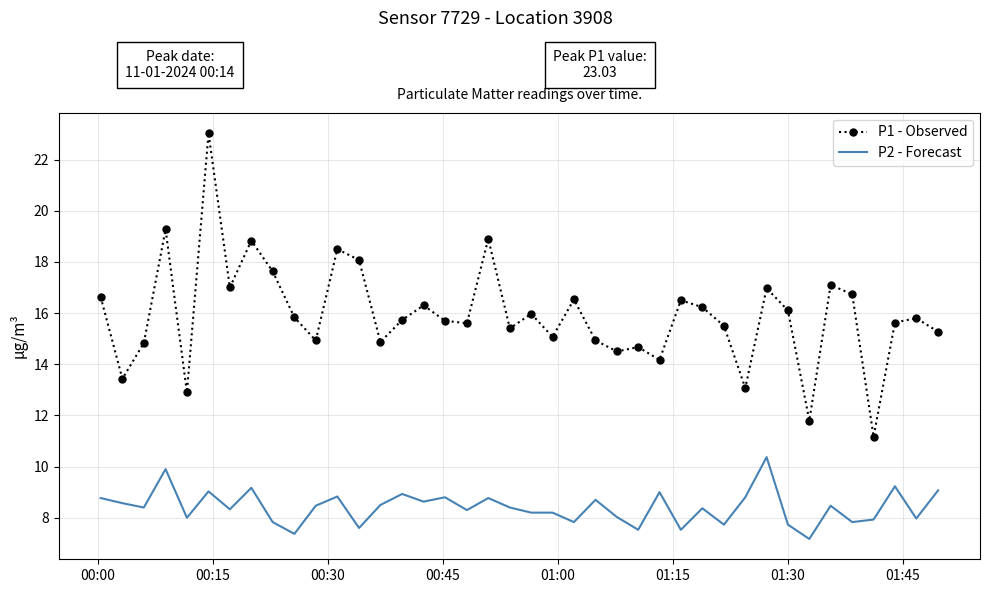

What is the greatest value displayed?

23.0